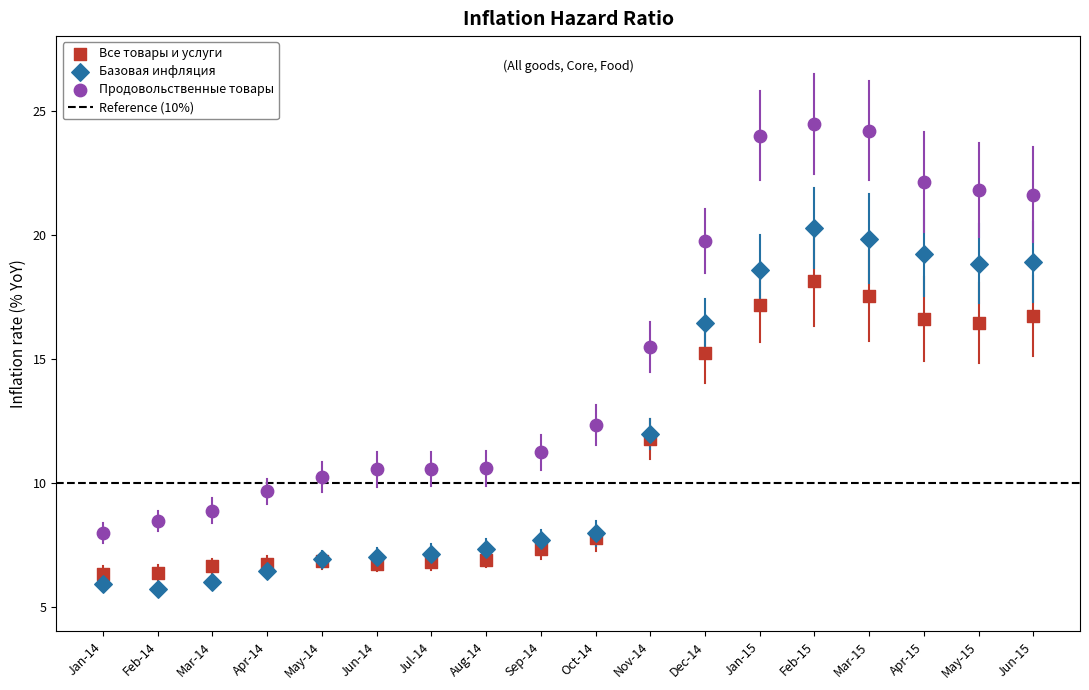

Which series reaches the maximum Y coordinate?

Продовольственные товары